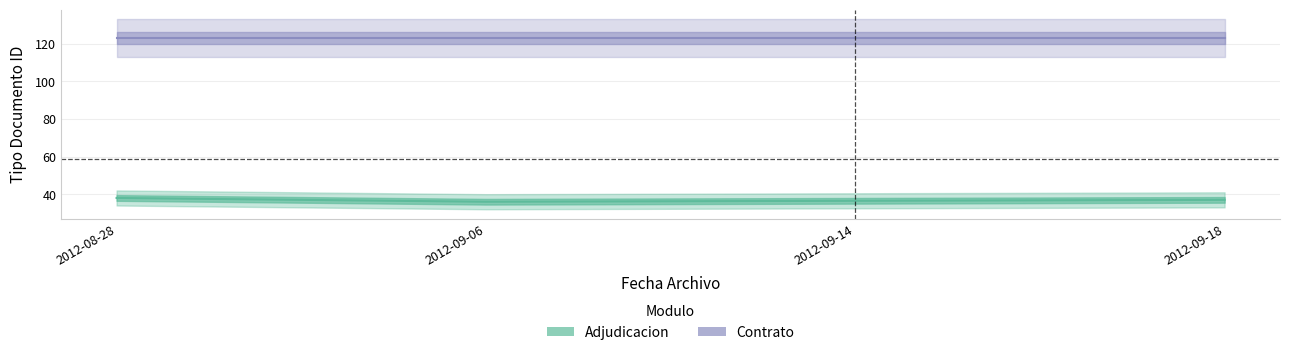

Reading left to right, what are all the values shown in this chart?

Adjudicacion: 2012-08-28=38.0	2012-09-06=36.0	2012-09-14=36.5	2012-09-18=37.0
Contrato: 2012-08-28=123.0	2012-09-06=123.0	2012-09-14=123.0	2012-09-18=123.0